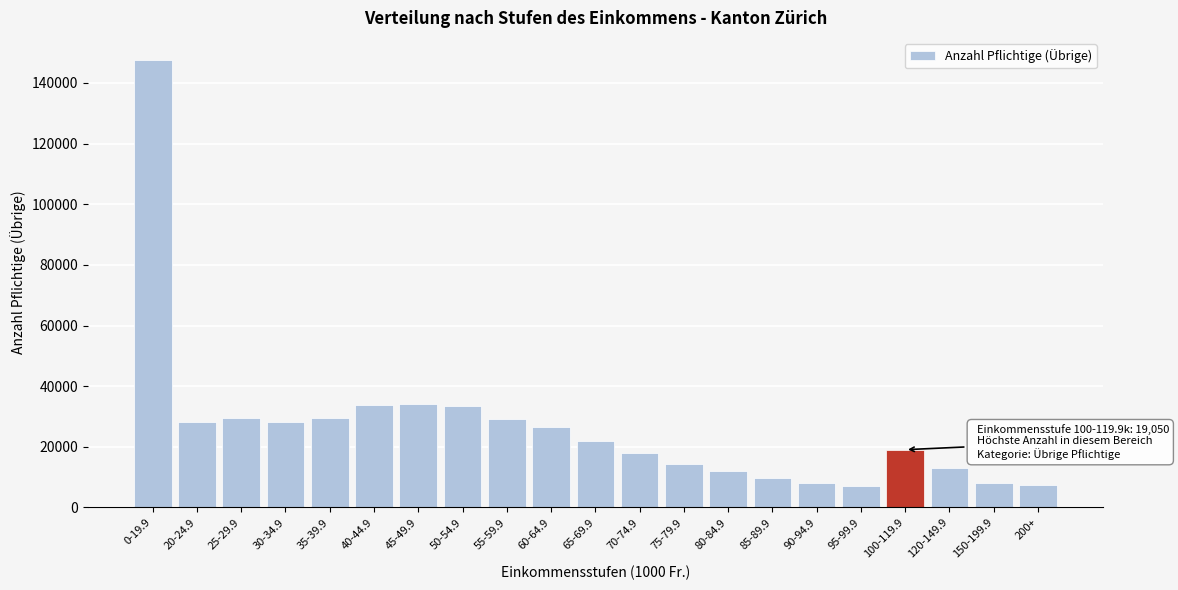

The value at 120-149.9 is 13164. True or false?

True